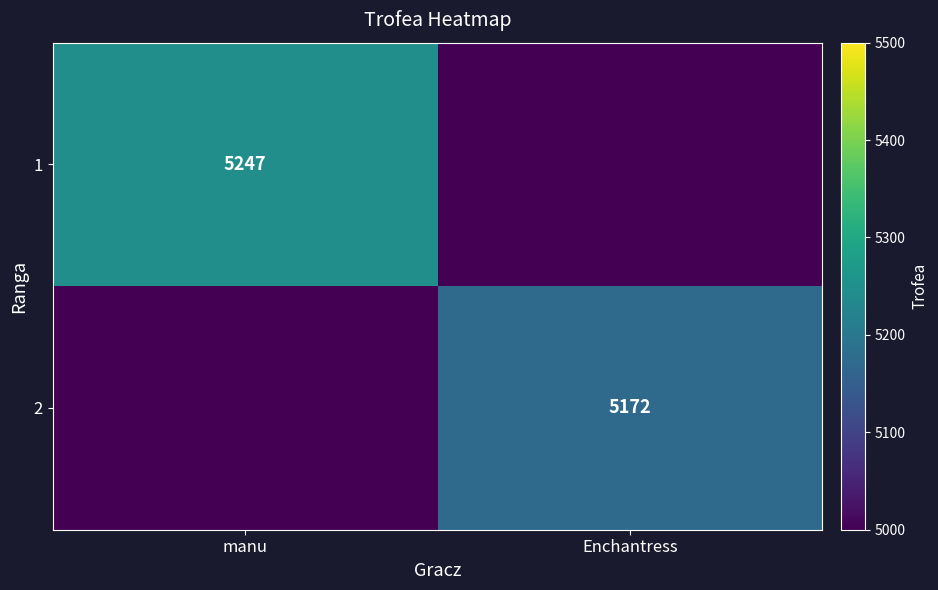

Which label corresponds to the largest value in the chart?

manu